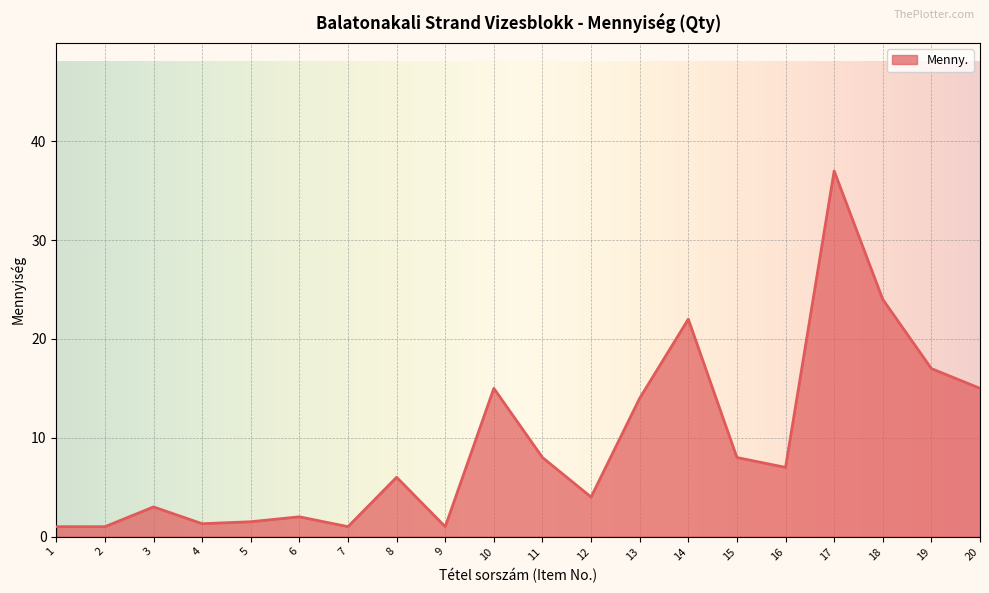

How many lines are shown in the chart?

1